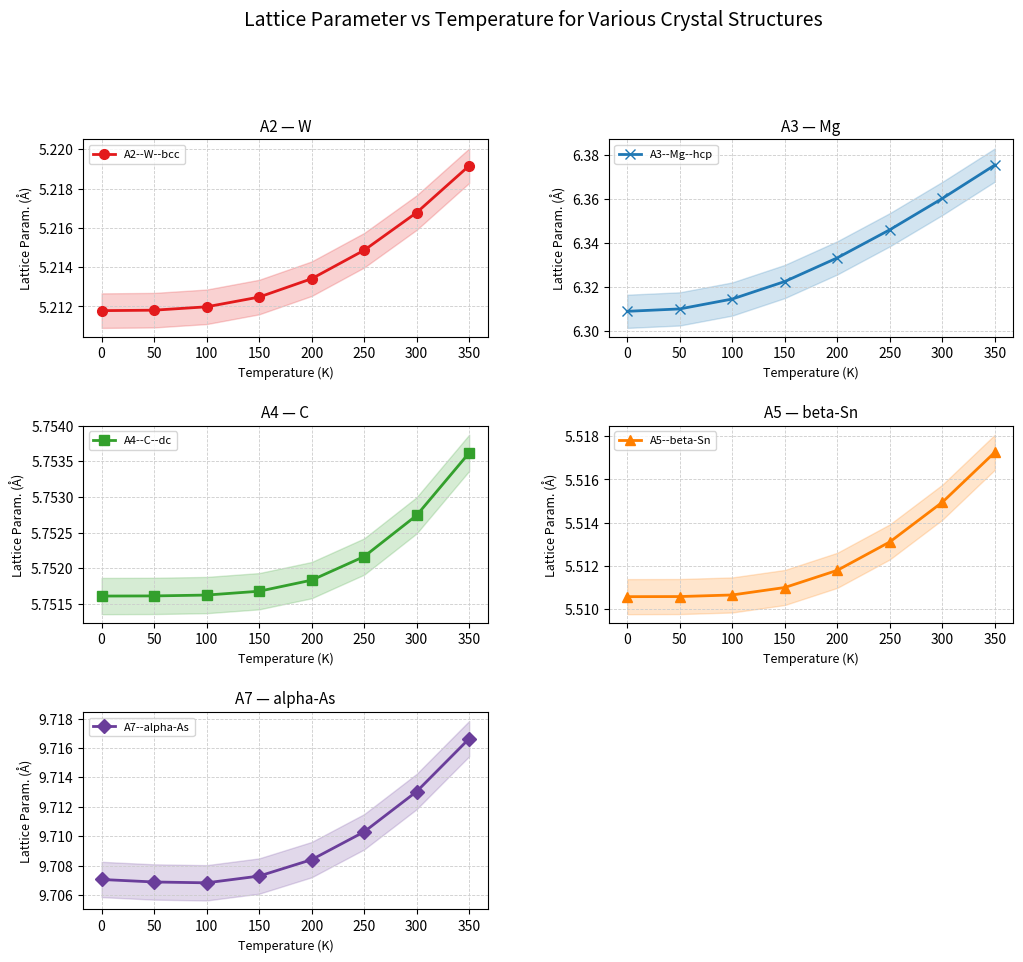

The A3--Mg--hcp series shows 10.7 at 300. True or false?

False